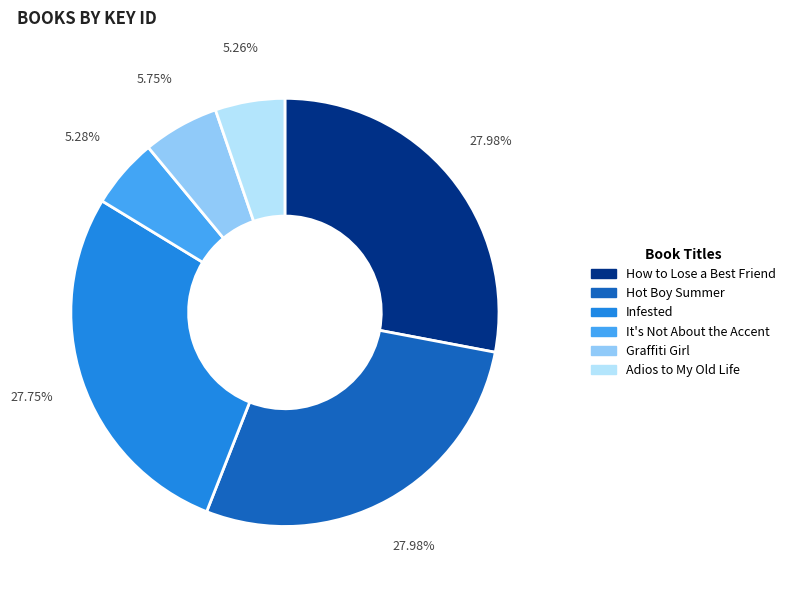

How many segments does this pie chart have?

6